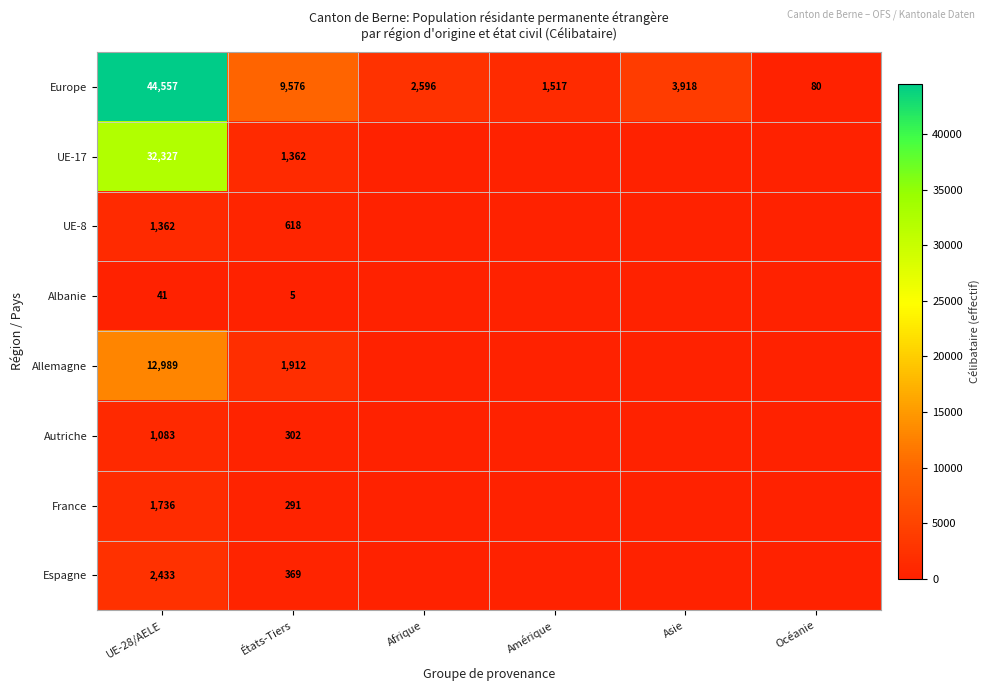

The value of Europe at UE-28/AELE is 44557. True or false?

True